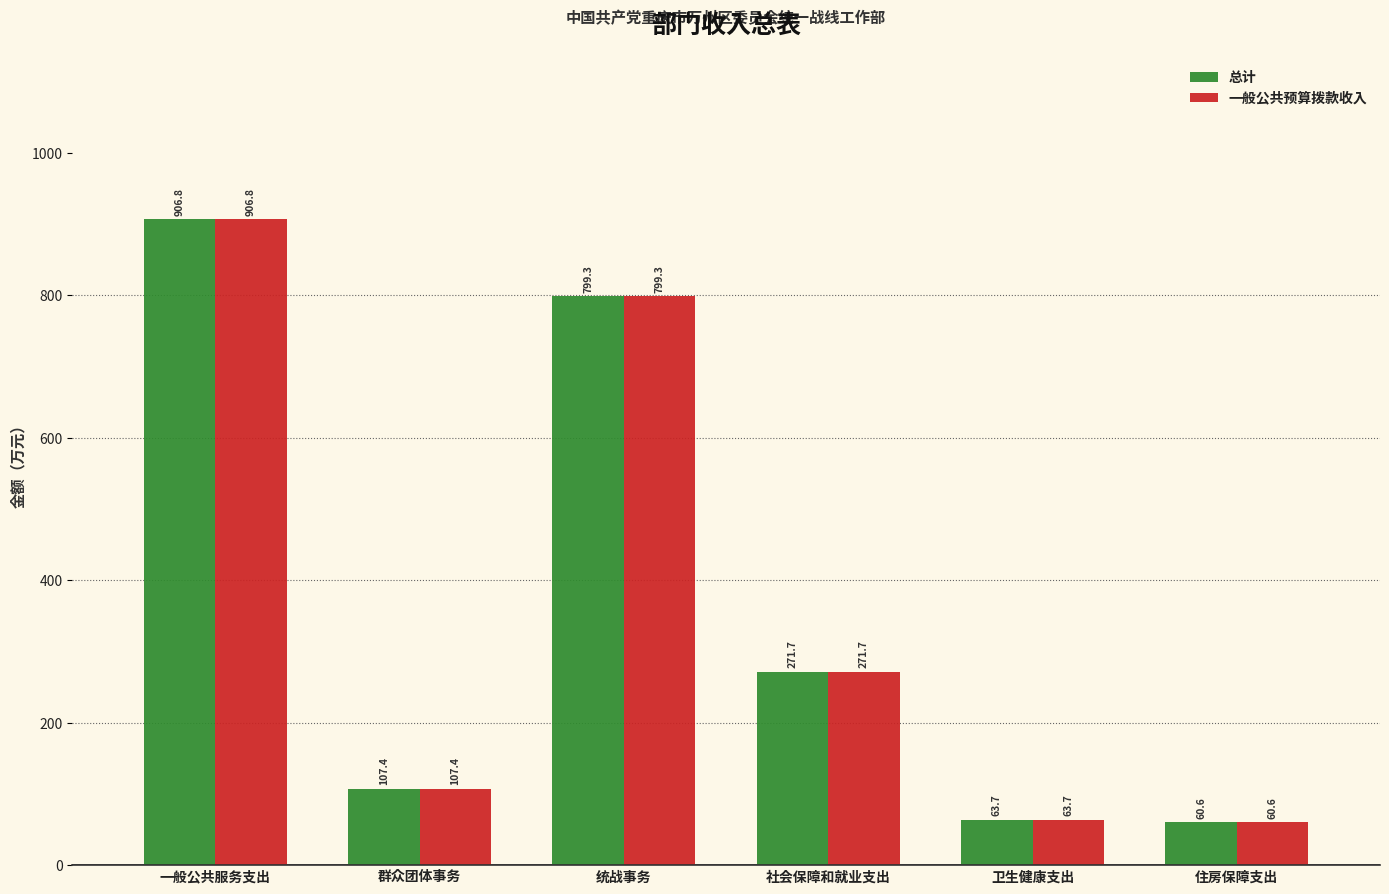

At which label does 总计 first exceed 271?

一般公共服务支出